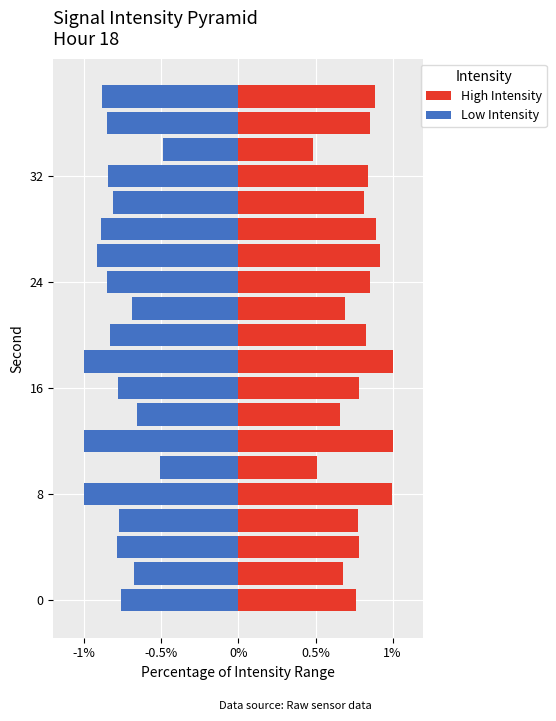

What is the label of the 20th bar from the right?

-1%